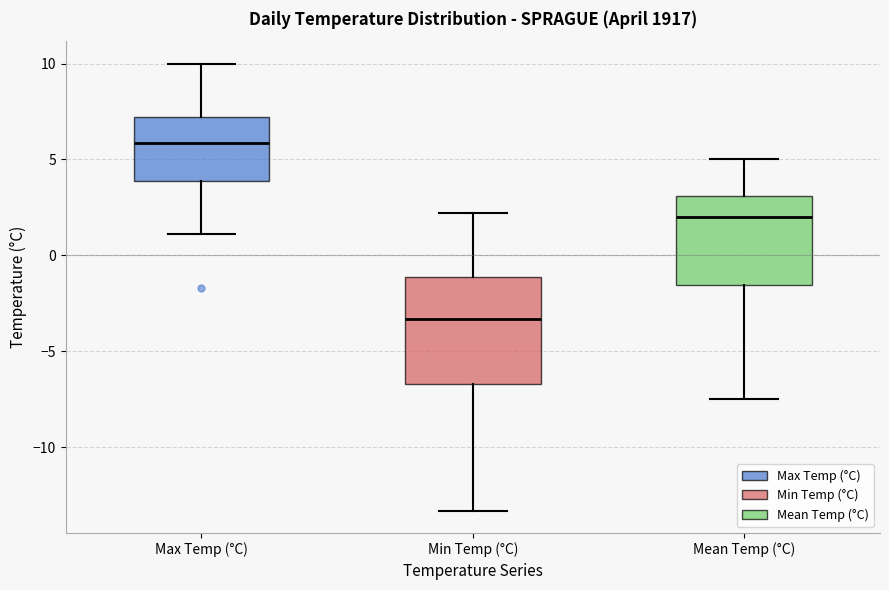

Where does the upper whisker of the box for Max Temp (°C) end on the y-axis? The values are not printed on the chart, so give them approximately, as read against the axis.

10.0